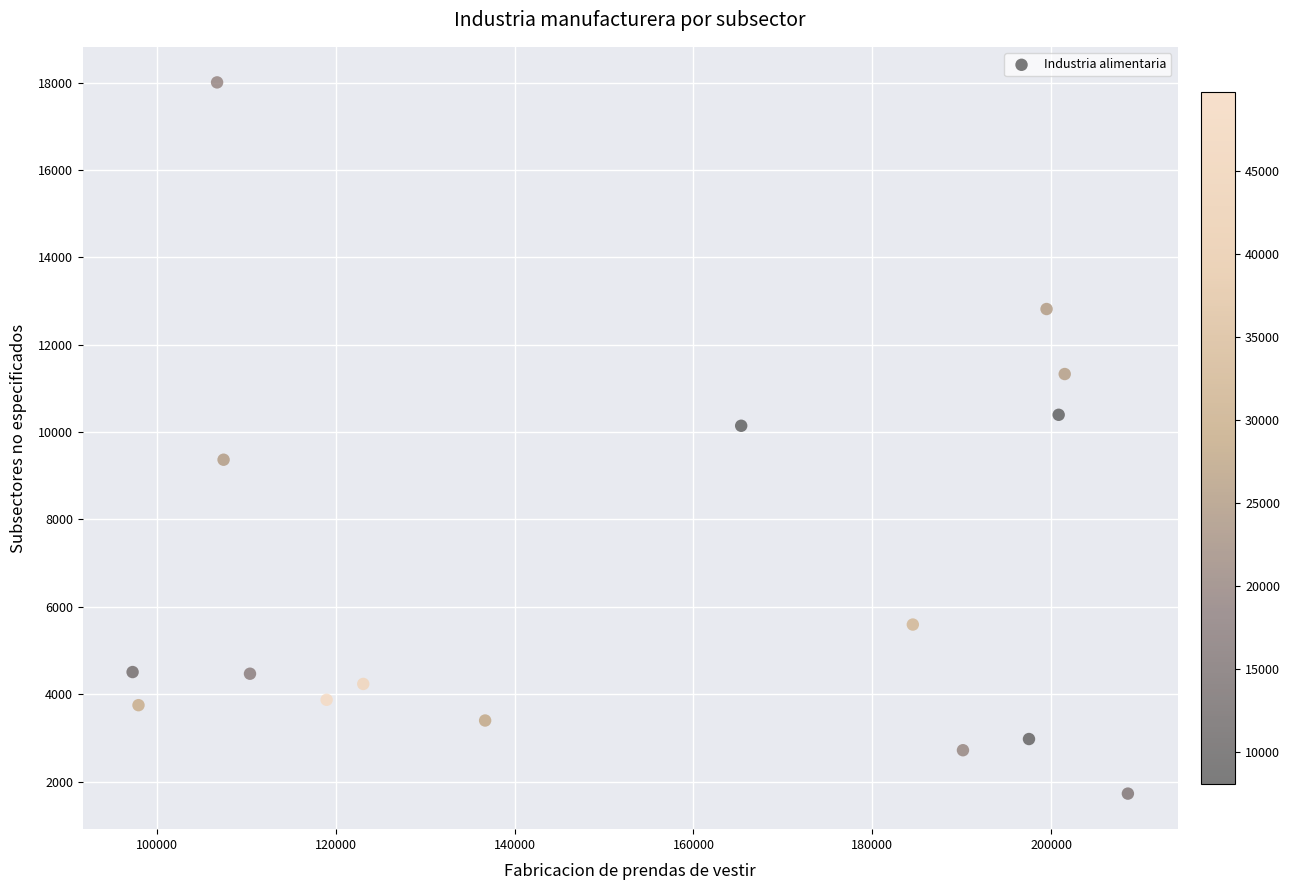

What is the range of X values (max minus min)?

111296